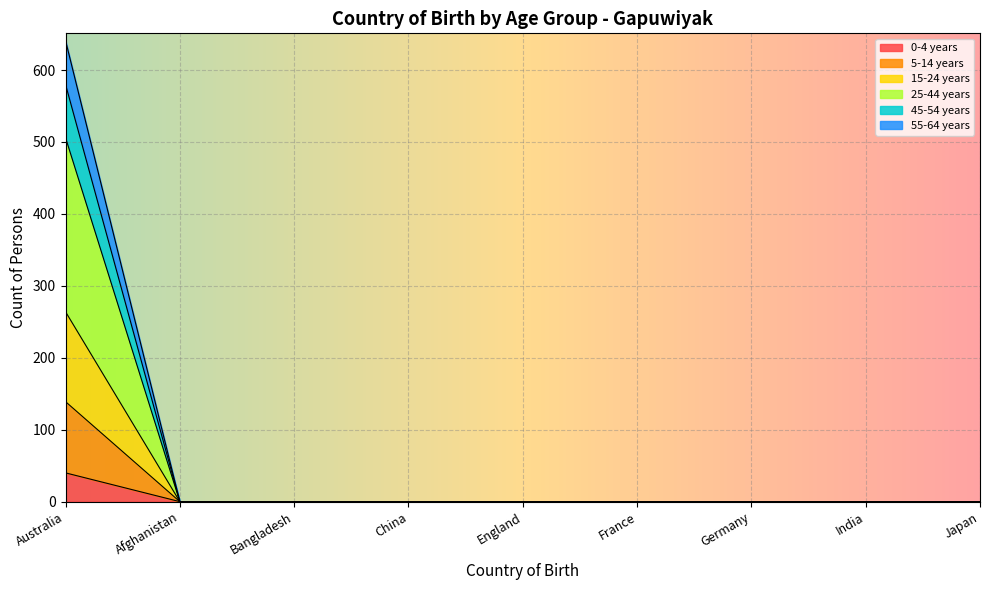

How many lines are shown in the chart?

6